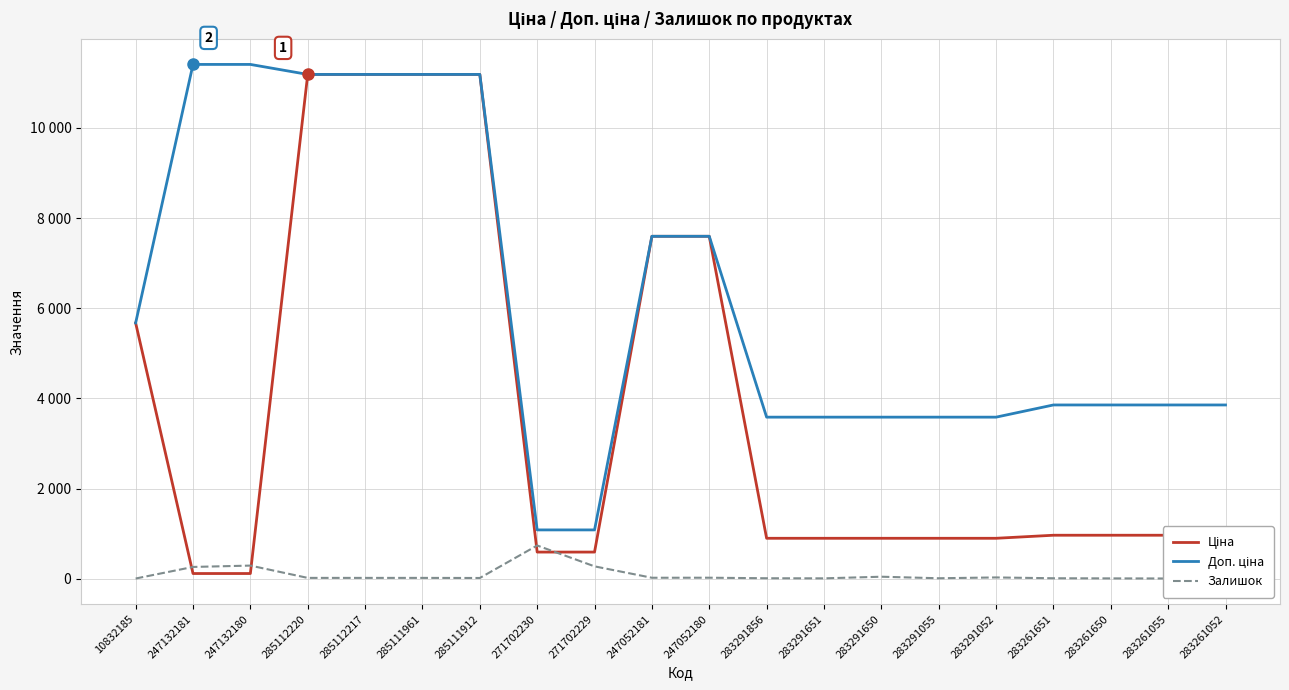

True or false: Доп. ціна has more than 1 points higher than both neighbors.

False